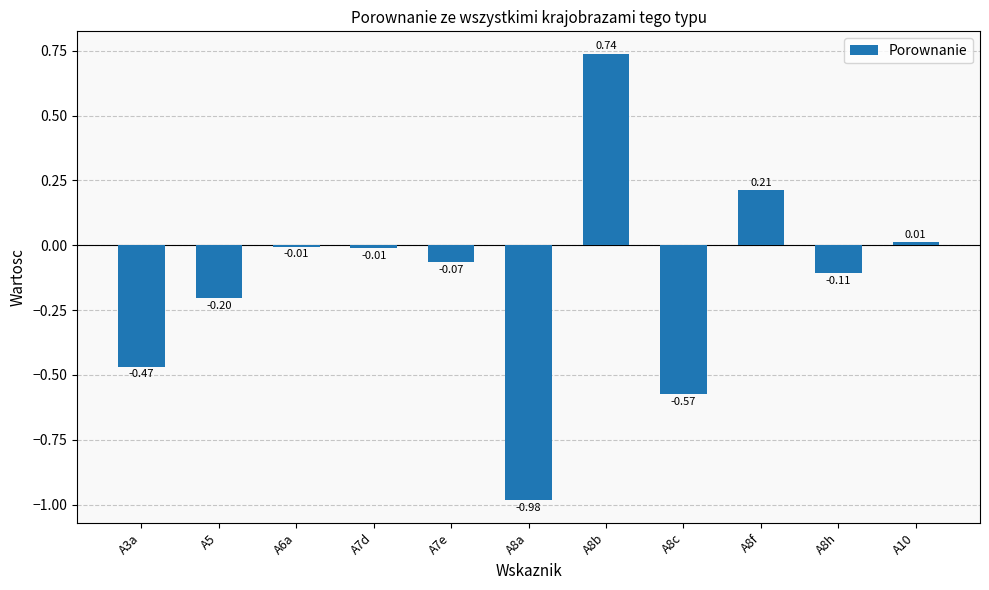

Which has a higher value, A7e or A8b?

A8b